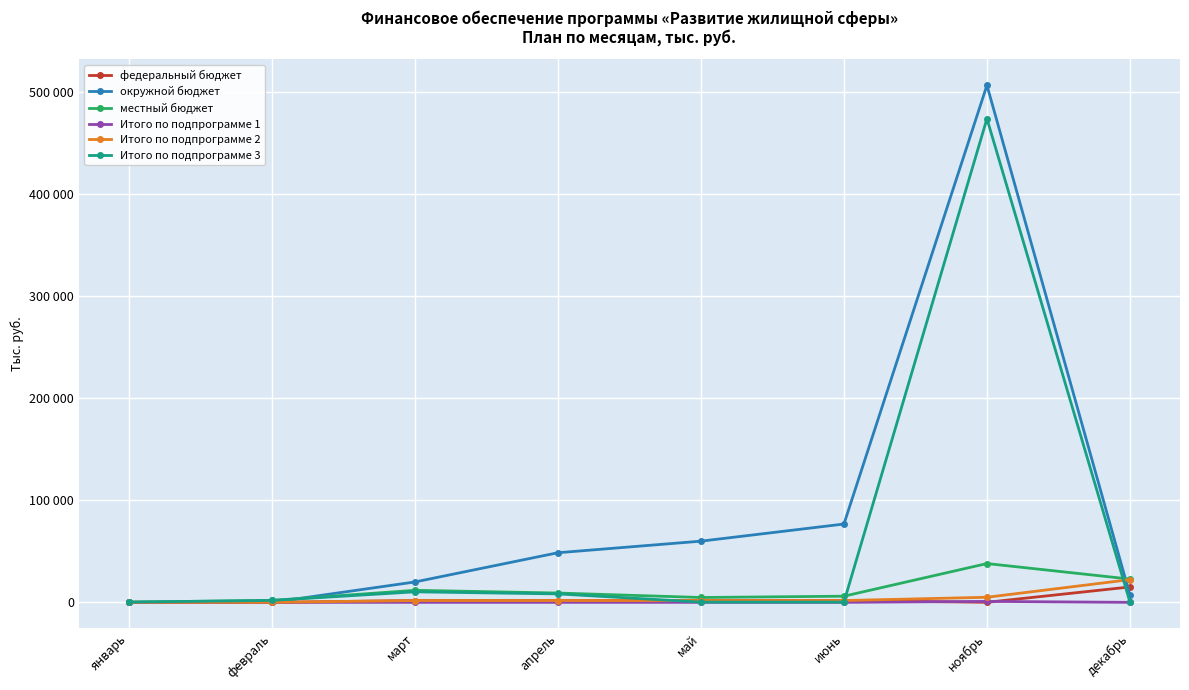

What is the difference between the highest and lowest values at ноябрь?

507030.6